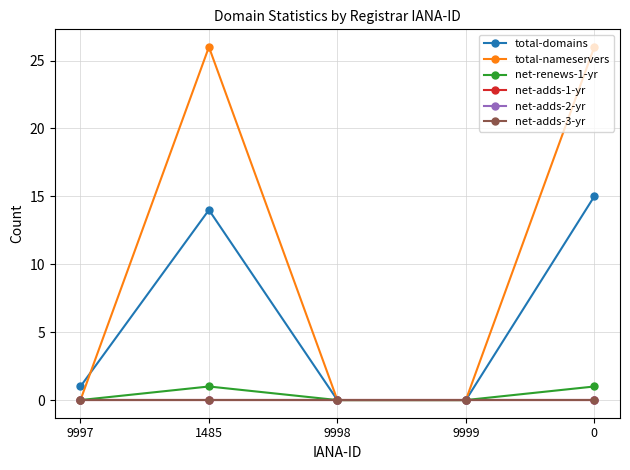

What is the label of the 1st point from the left?

9997